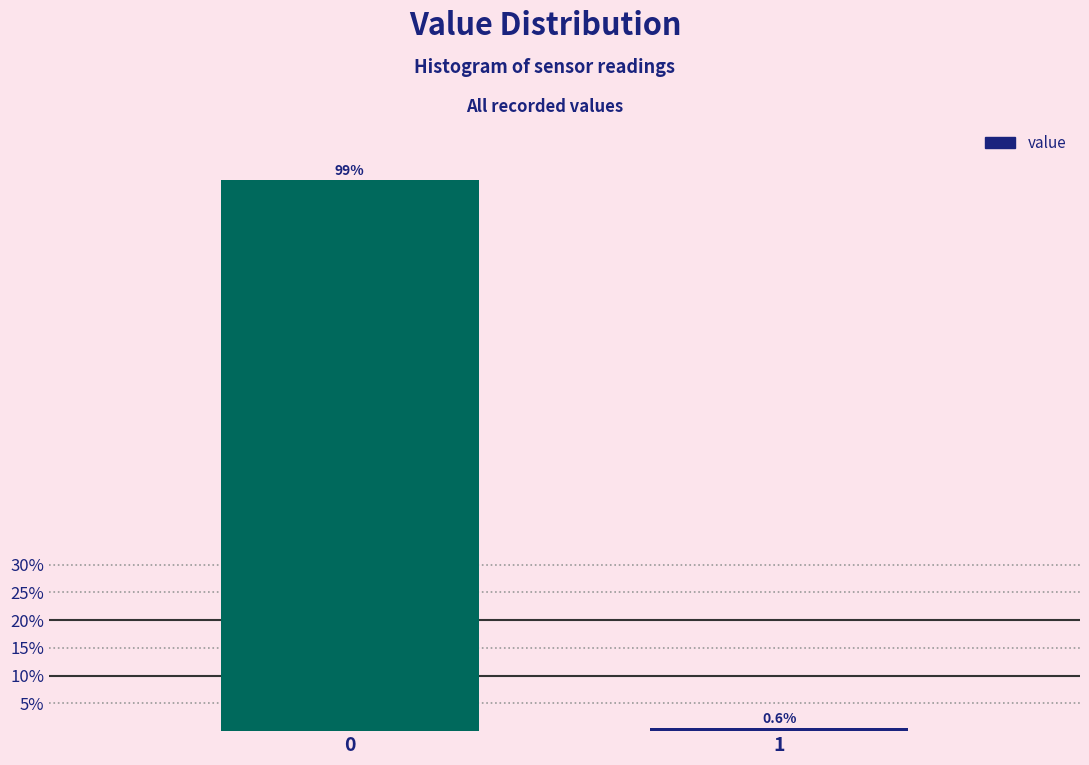

Reading right to left, transcribe all the data shown in this chart.

0.6	99.4